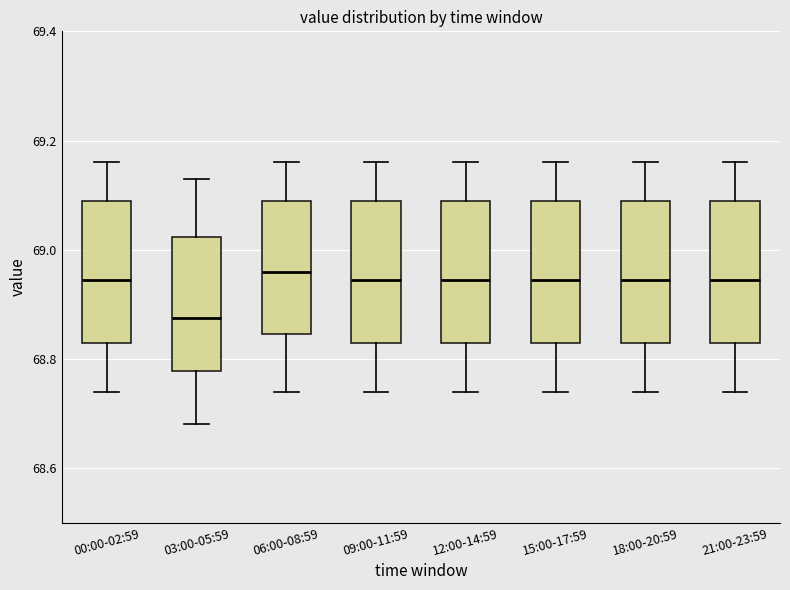

Reading left to right, transcribe this box plot: for each box, give where its median line is, the range the box spans, and where its two whiskers end, as read against the y-axis. The values are not printed on the chart, so give them approximately, as read against the axis.

00:00-02:59: median 68.94, box 68.84 to 69.10, whiskers 68.74 to 69.16
03:00-05:59: median 68.88, box 68.78 to 69.02, whiskers 68.68 to 69.14
06:00-08:59: median 68.96, box 68.84 to 69.10, whiskers 68.74 to 69.16
09:00-11:59: median 68.94, box 68.84 to 69.10, whiskers 68.74 to 69.16
12:00-14:59: median 68.94, box 68.84 to 69.10, whiskers 68.74 to 69.16
15:00-17:59: median 68.94, box 68.84 to 69.10, whiskers 68.74 to 69.16
18:00-20:59: median 68.94, box 68.84 to 69.10, whiskers 68.74 to 69.16
21:00-23:59: median 68.94, box 68.84 to 69.10, whiskers 68.74 to 69.16